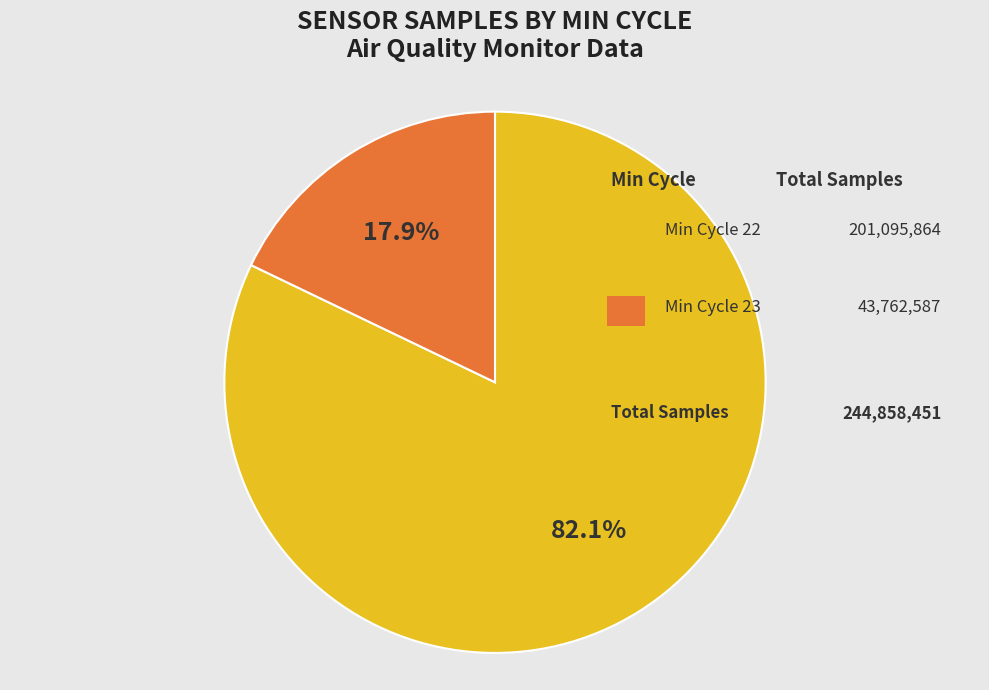

The 22 slice represents 8% of the pie. True or false?

False